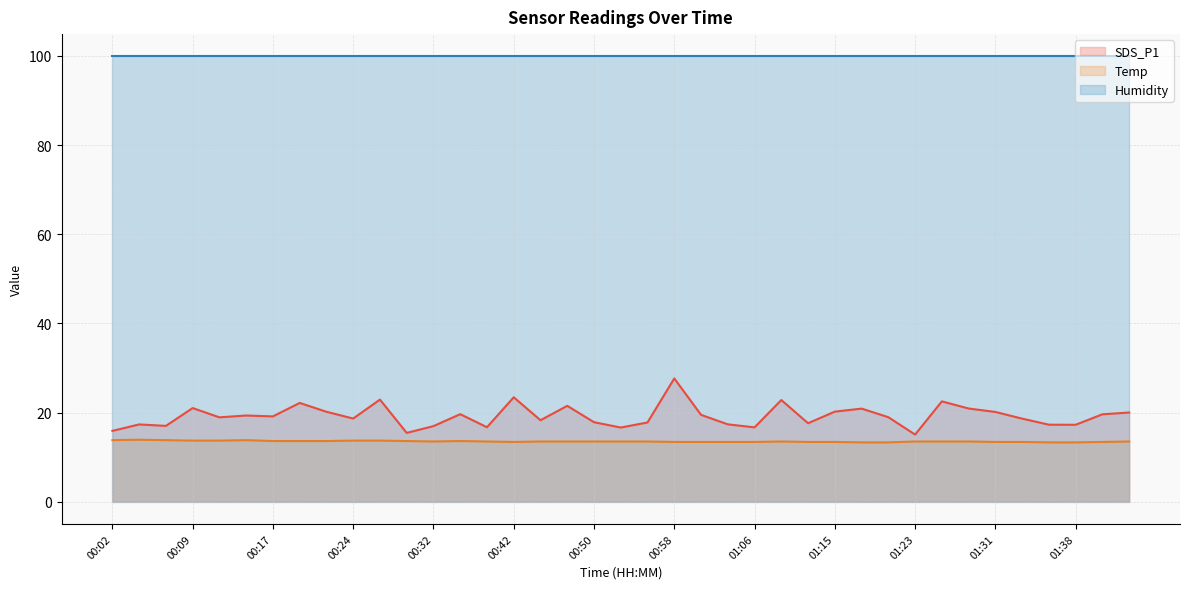

What is the lowest value of the Temp series?

13.3